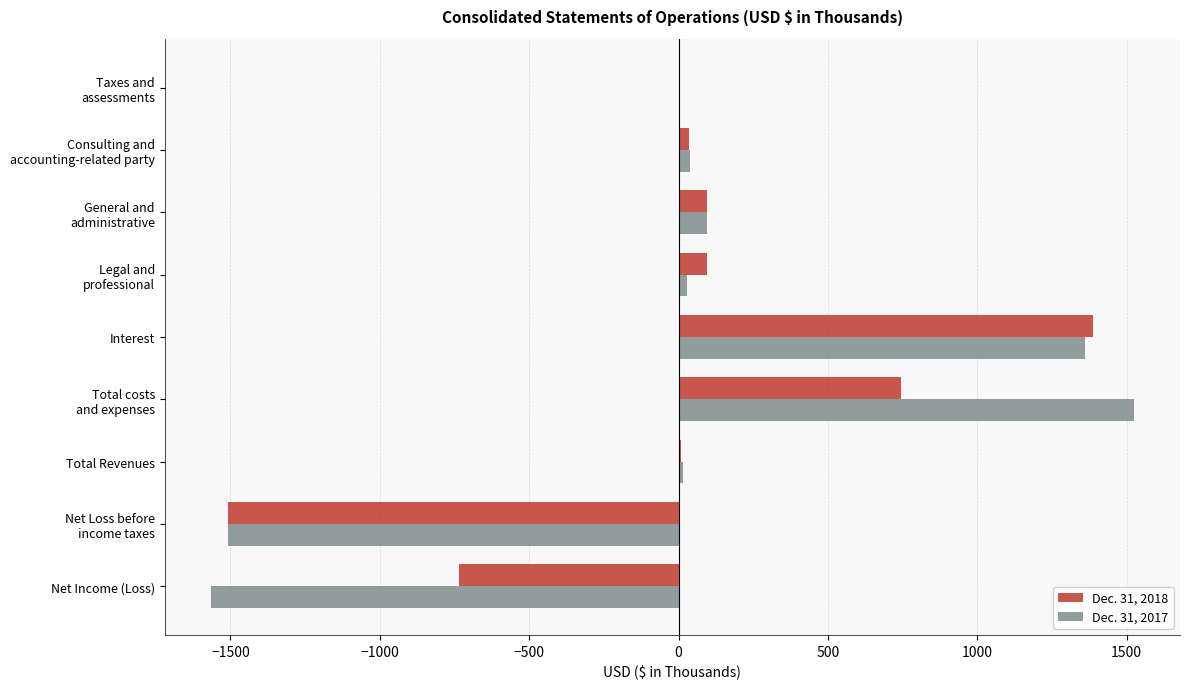

What is the total value across all series at Interest?

2748